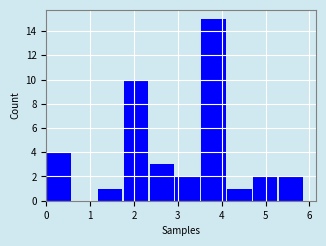

Reading left to right, transcribe this chart: for each bar, give the range it covers on the x-axis and its height. Neither the bar edges nor the heights are printed on the chart, so give them approximately, as read against the axes.

0.0 to 0.6: 4
0.6 to 1.2: 0
1.2 to 1.8: 1
1.8 to 2.4: 10
2.4 to 2.9: 3
2.9 to 3.5: 2
3.5 to 4.1: 15
4.1 to 4.7: 1
4.7 to 5.3: 2
5.3 to 5.9: 2